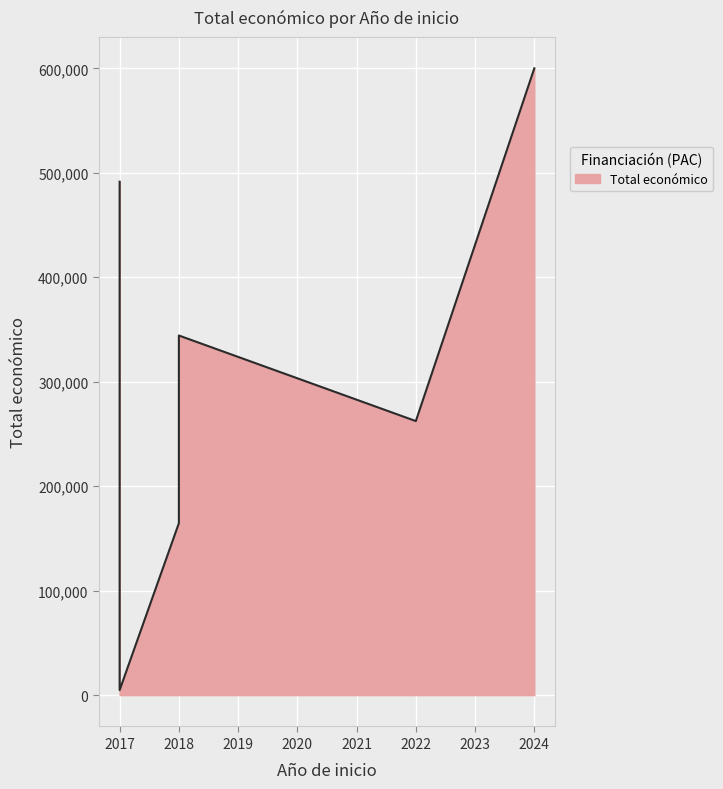

True or false: the data shows 562699 at 2018.

False